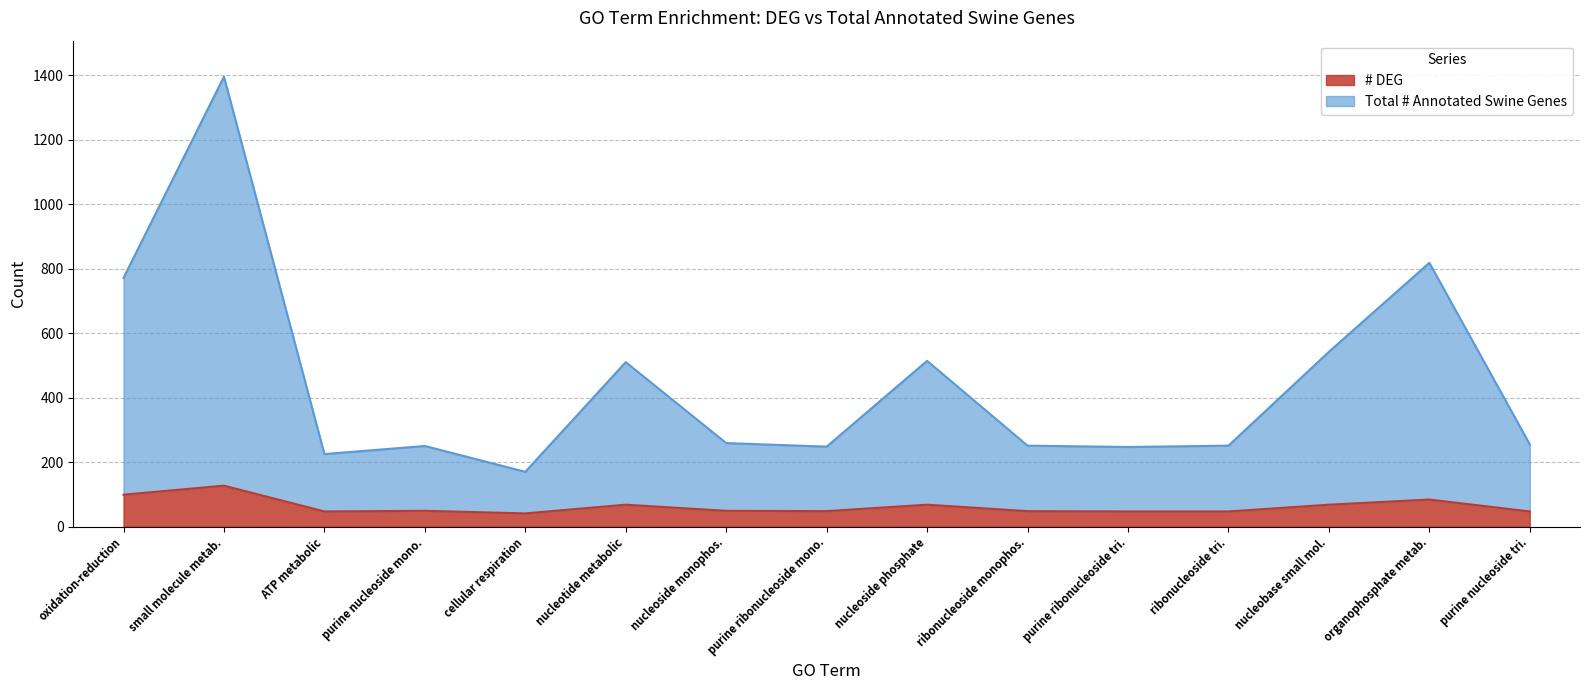

What is the difference between the maximum and minimum values in the # DEG series?

86